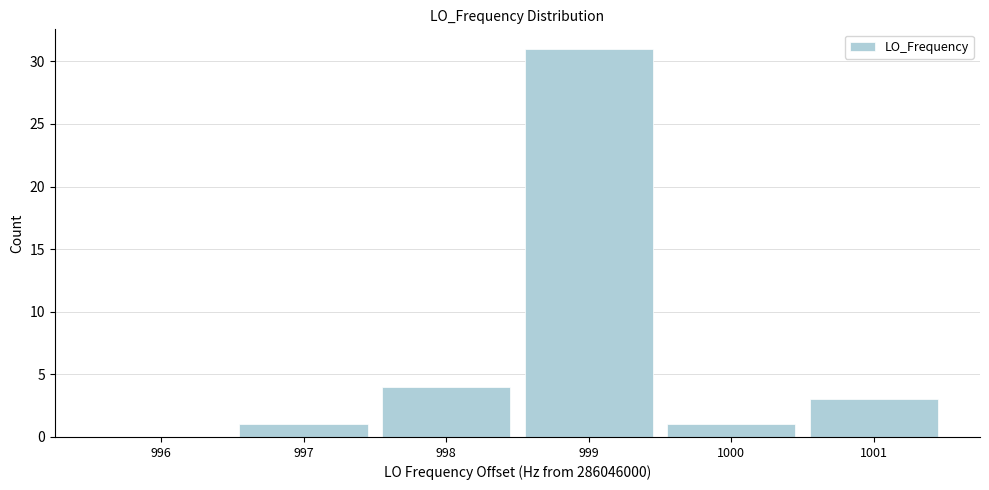

Which range on the x-axis has the tallest bar?

998.5 to 999.5